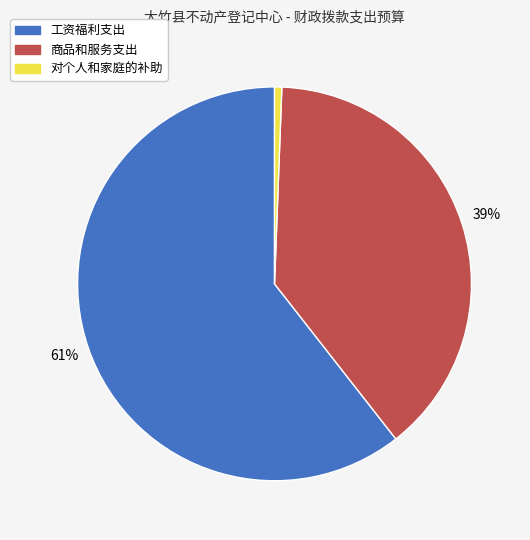

To the nearest percent, what is the average slice percentage?

33%